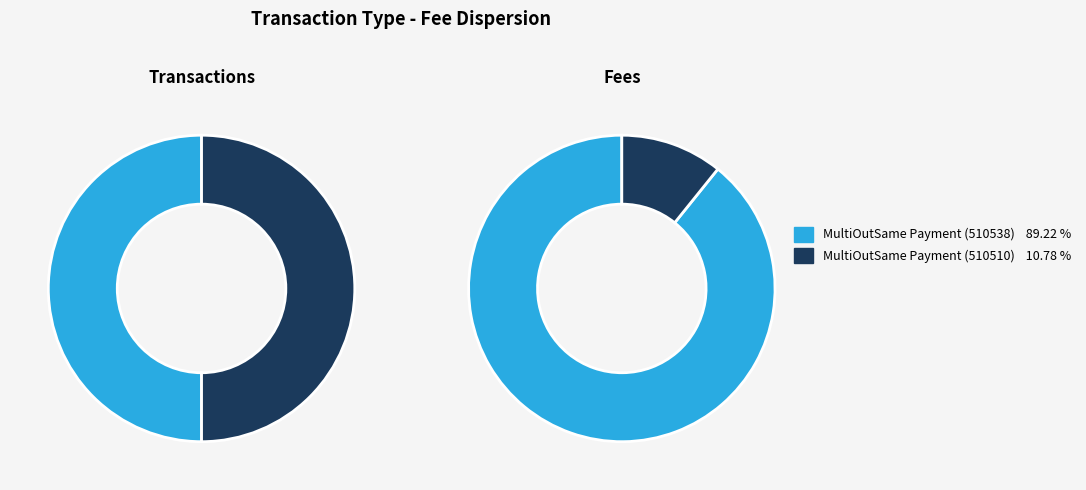

Which category has the biggest portion of the pie?

MultiOutSame Payment (510538)